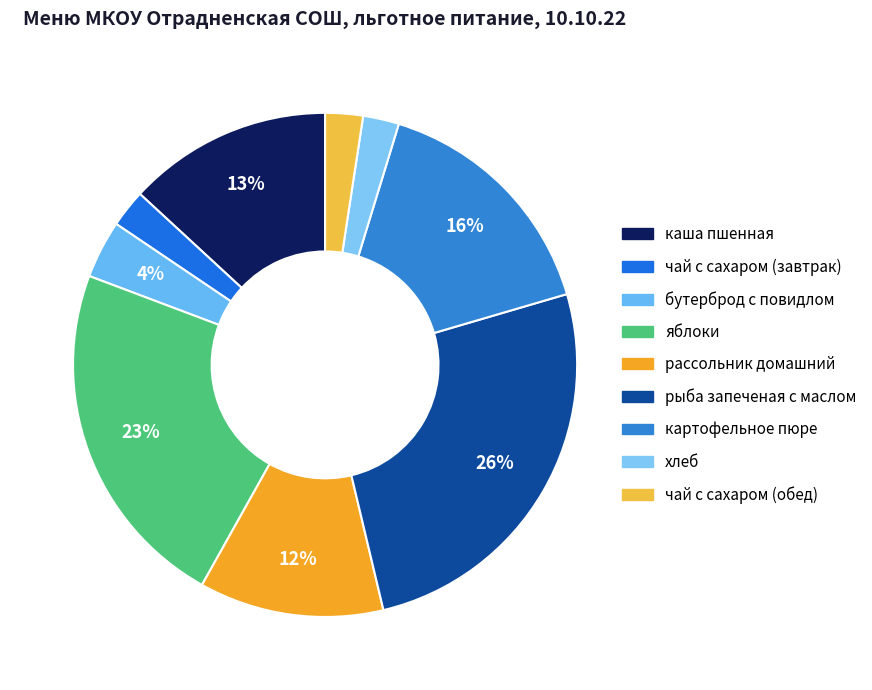

To the nearest percent, what is the difference between the чай с сахаром (завтрак) and рыба запеченая с маслом slice percentages?

23%